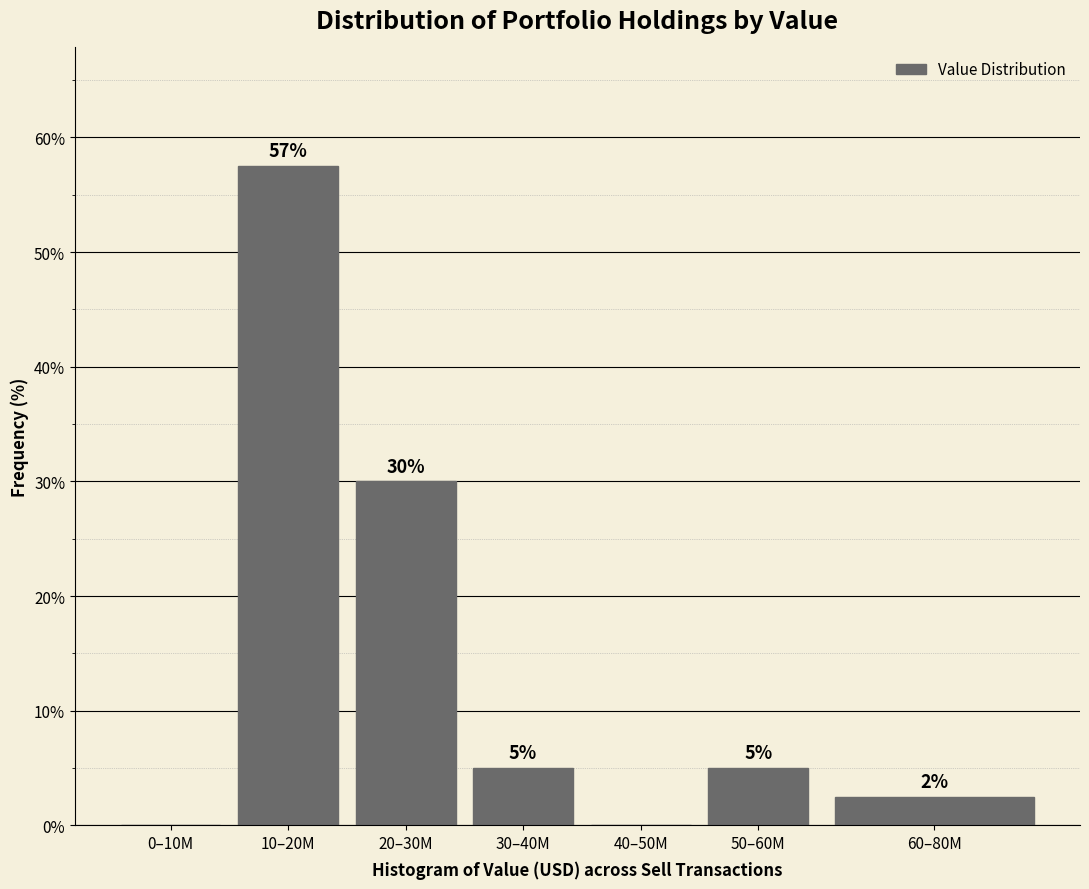

What is the change in value from 20–30M to 30–40M?

-25.0